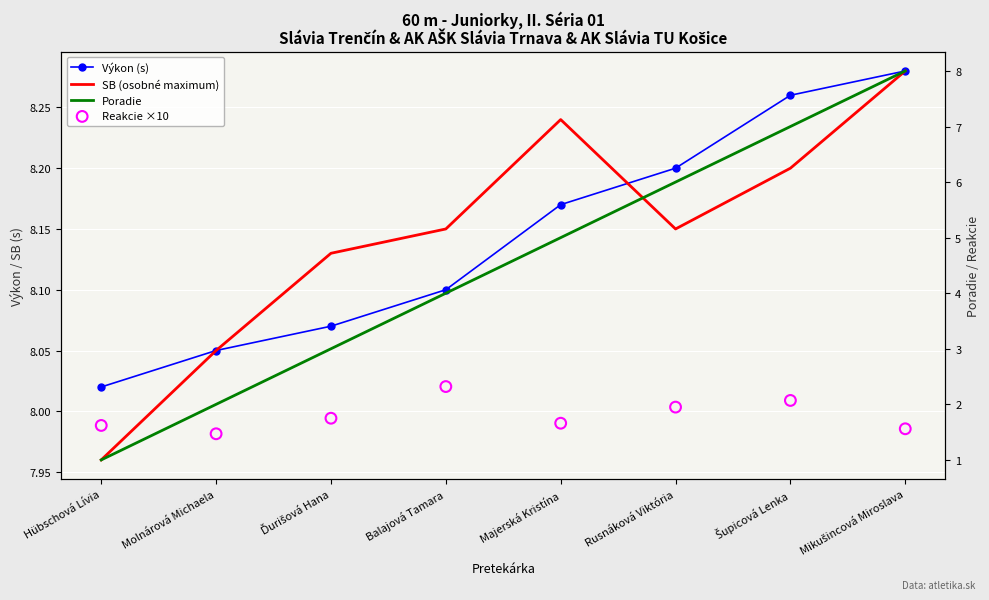

Which series reaches the maximum Y coordinate?

Výkon (s)